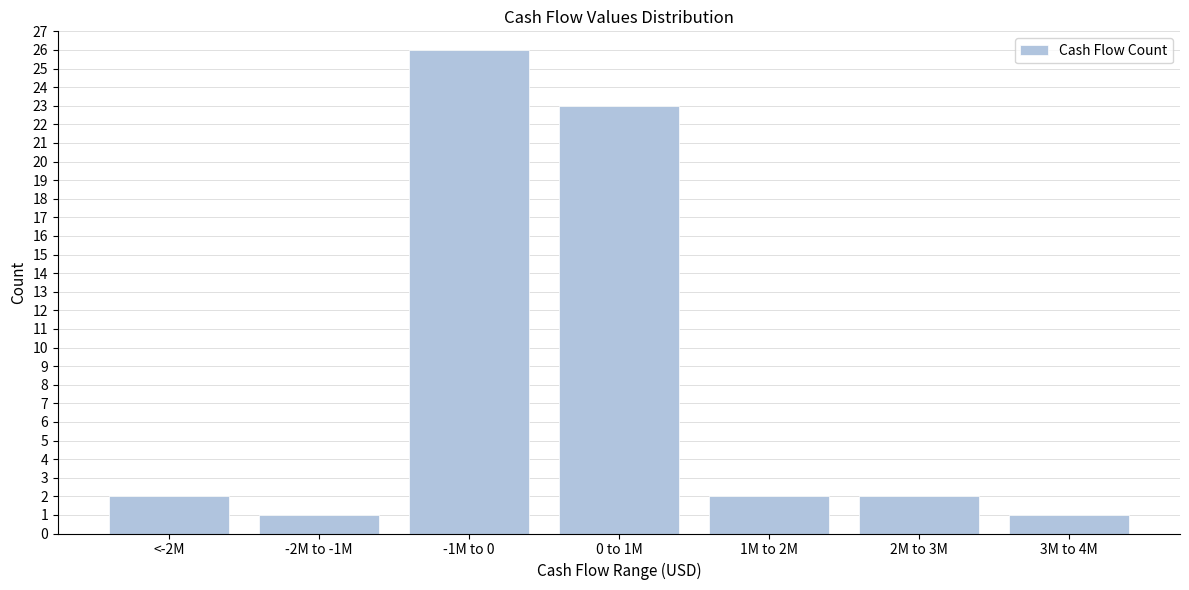

Reading right to left, list all the values displayed in this chart.

3M to 4M=1	2M to 3M=2	1M to 2M=2	0 to 1M=23	-1M to 0=26	-2M to -1M=1	<-2M=2